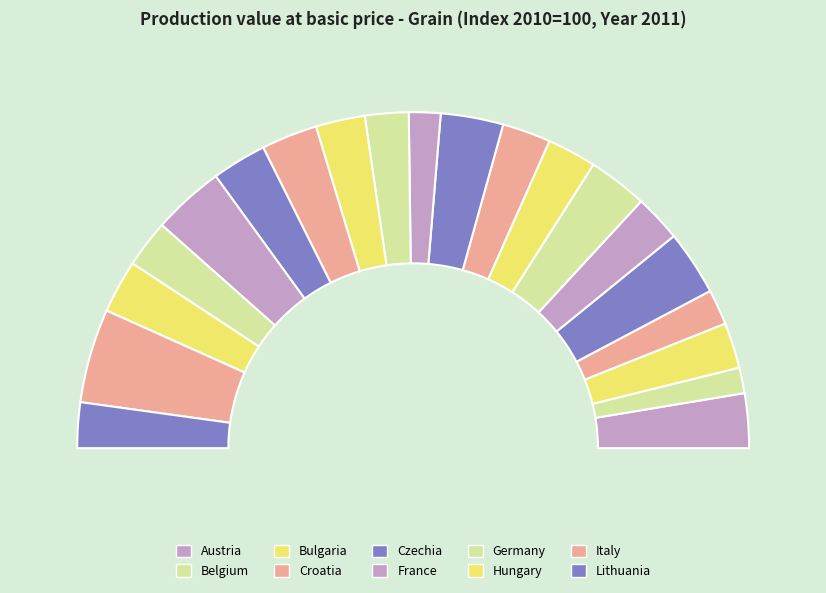

To the nearest percent, what is the difference between the largest and smallest slice percentages?

7%